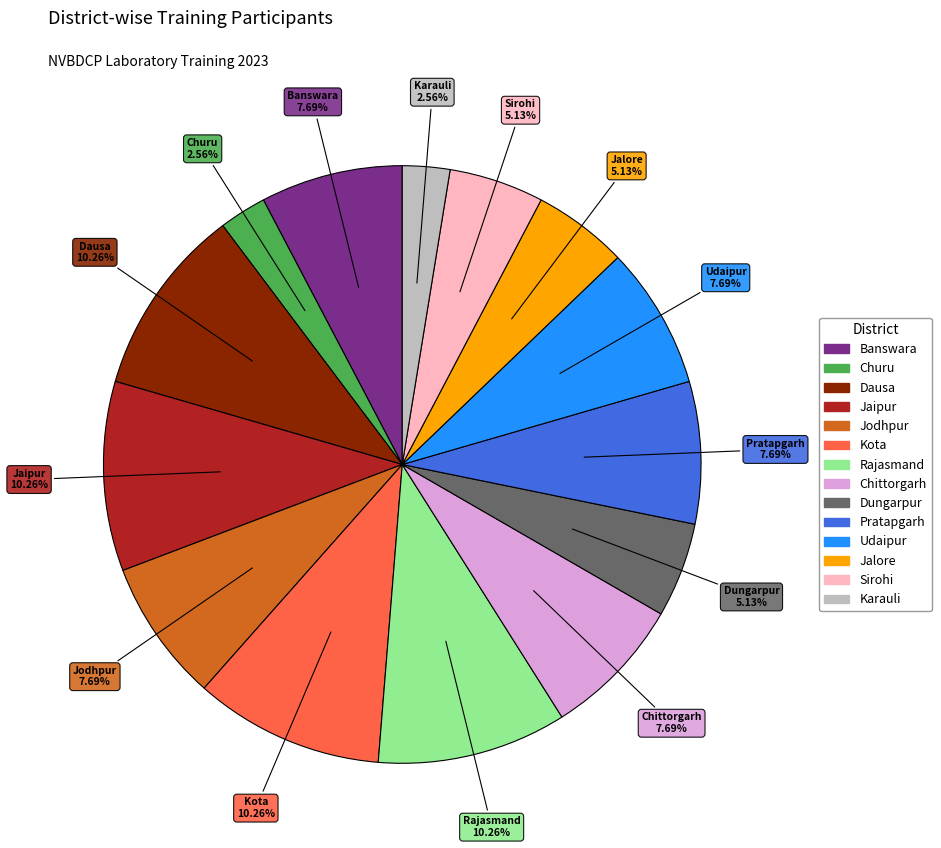

The Dungarpur slice represents 5% of the pie. True or false?

True